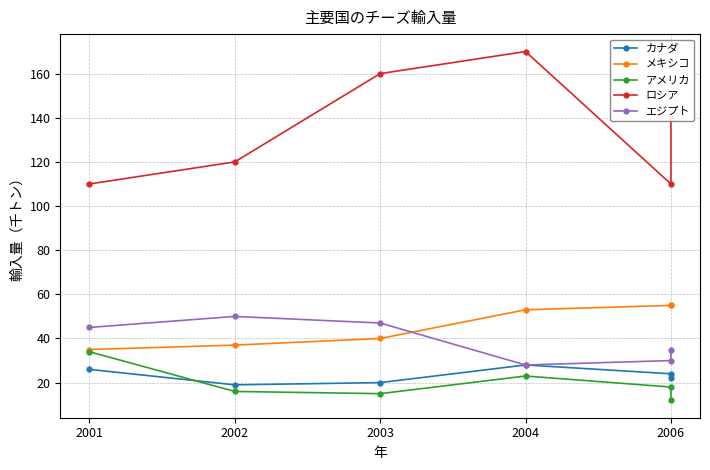

Rank the series by their maximum value, from highest to lowest.

ロシア, メキシコ, エジプト, アメリカ, カナダ